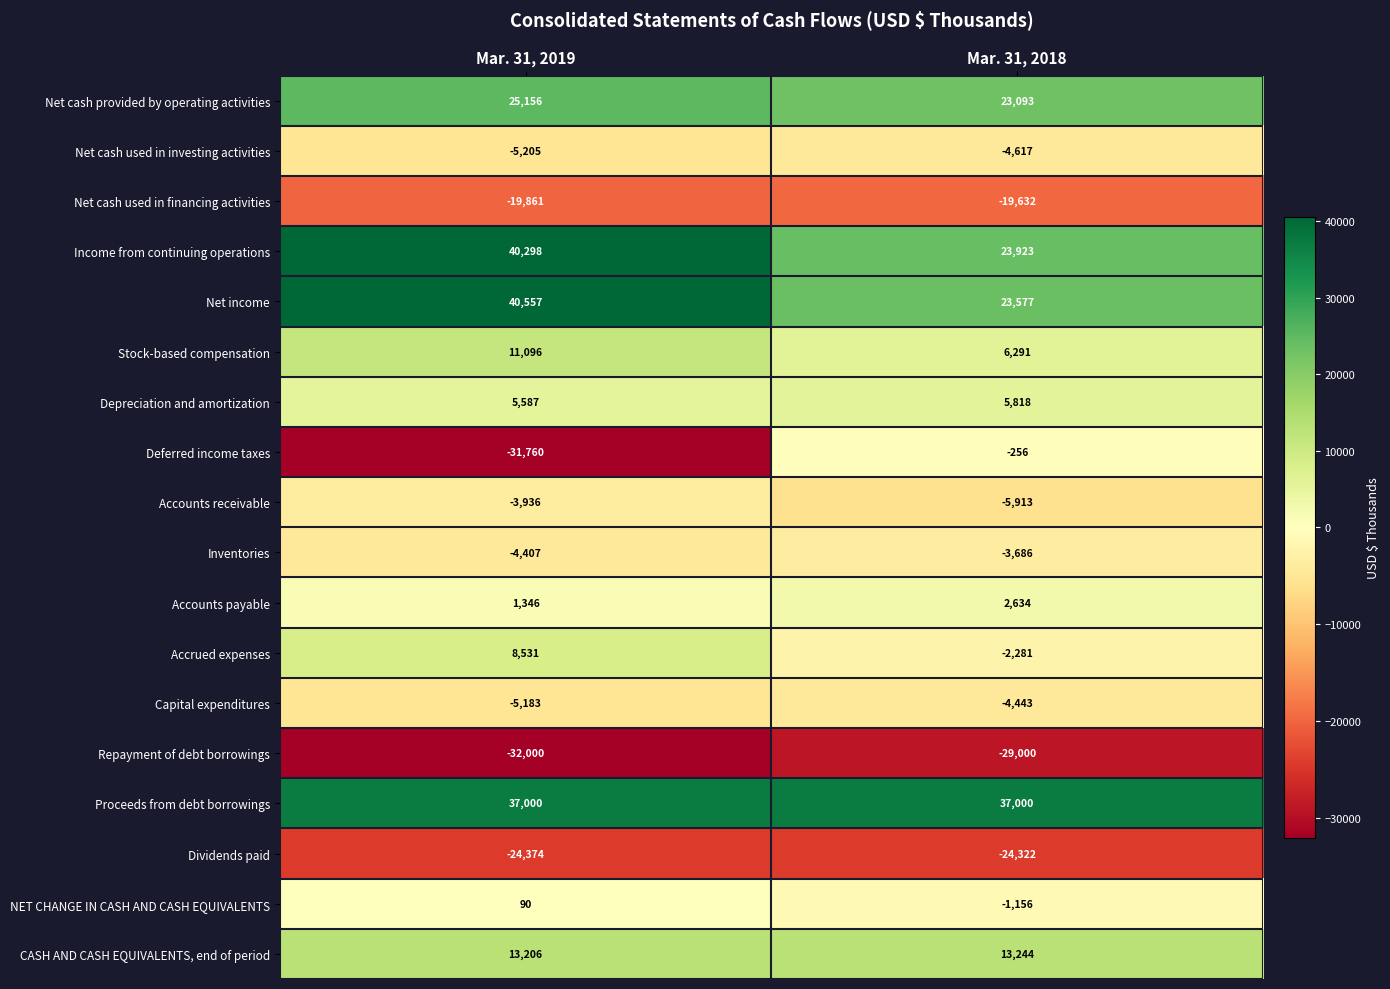

What is the difference between the Depreciation and amortization values at Mar. 31, 2018 and Mar. 31, 2019?

231